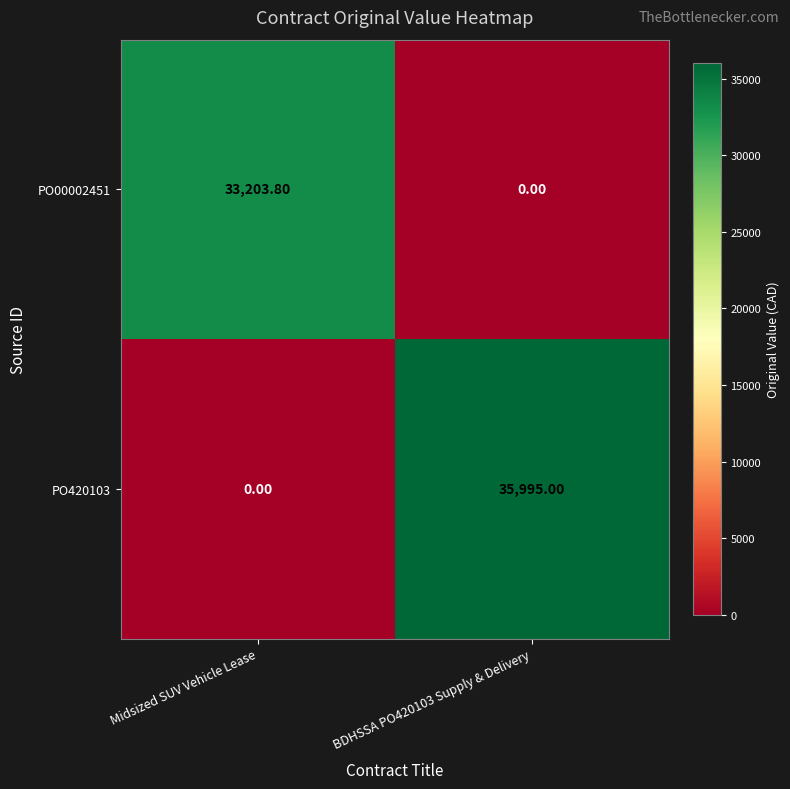

Rank the series at BDHSSA PO420103 Supply & Delivery from highest to lowest value.

PO420103, PO00002451